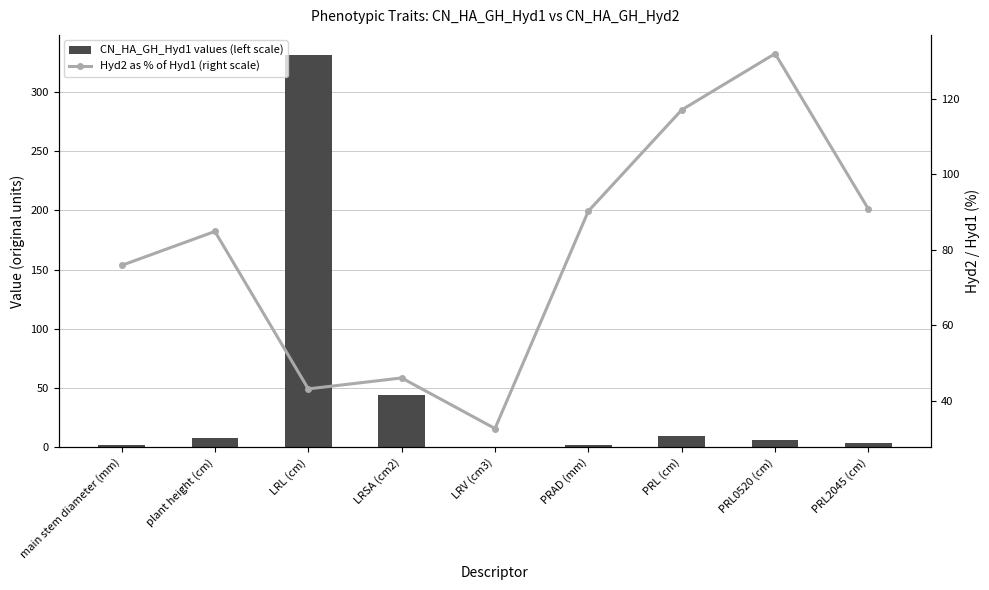

Rank the series by their maximum value, from lowest to highest.

Hyd2 as % of Hyd1 (right scale), CN_HA_GH_Hyd1 values (left scale)